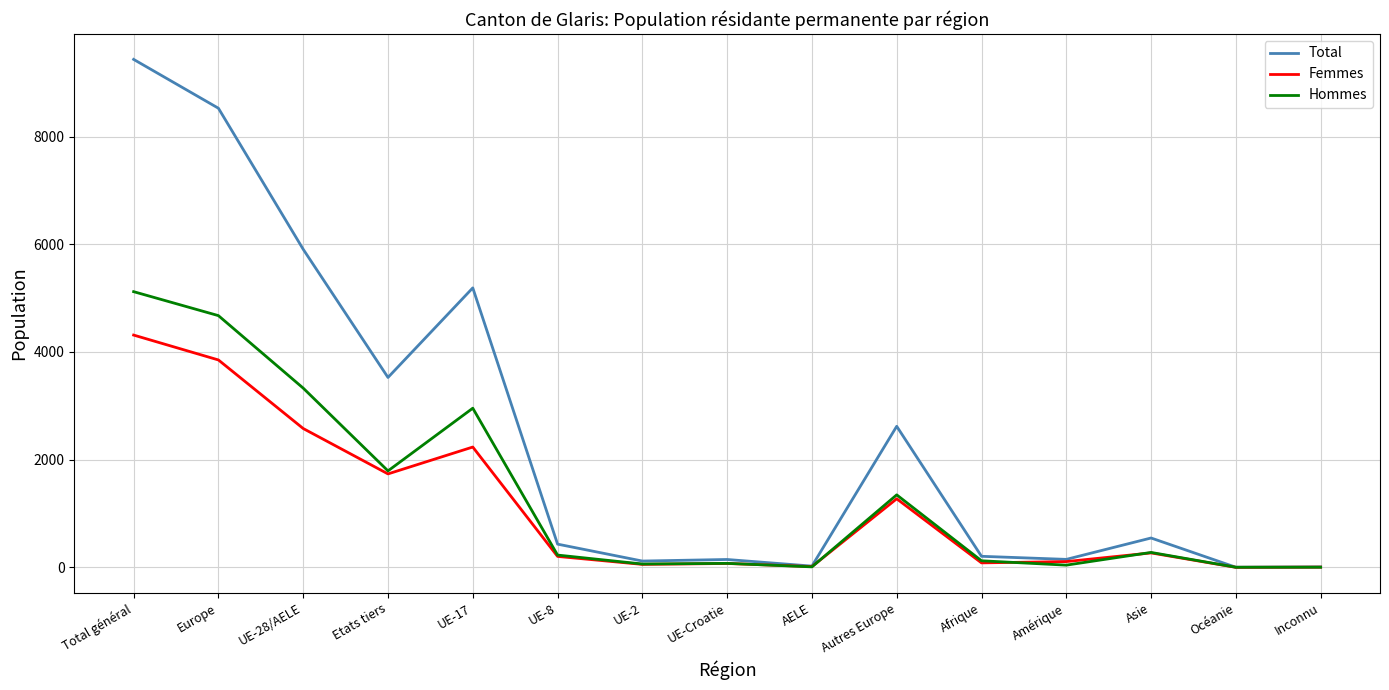

At which label is Hommes closest to 2560?

UE-17